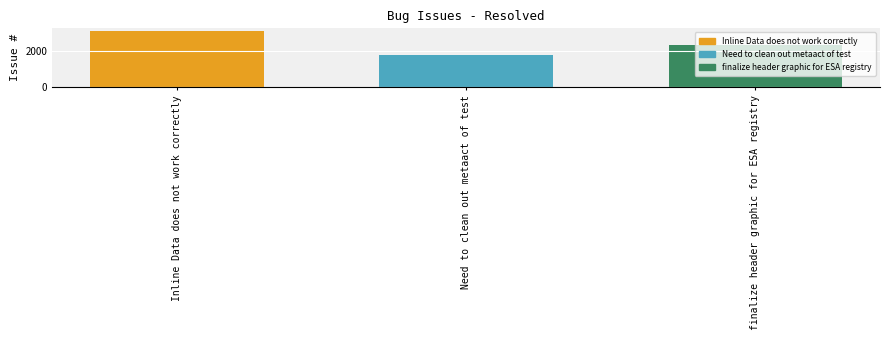

Read the value at finalize header graphic for ESA registry, to the nearest 50.

2300